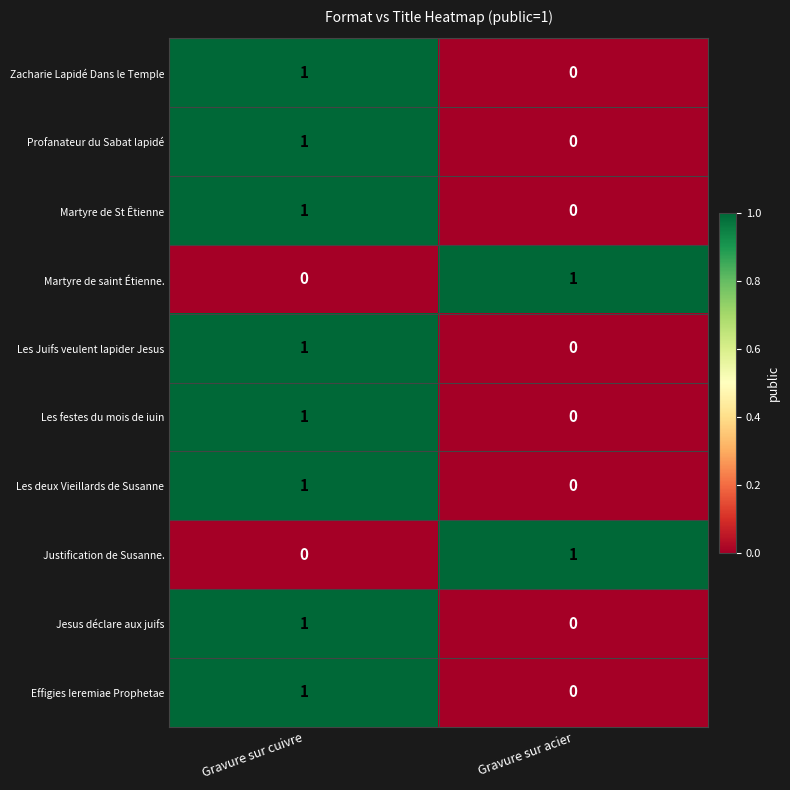

The value of Zacharie Lapidé Dans le Temple at Gravure sur acier is 1. True or false?

False